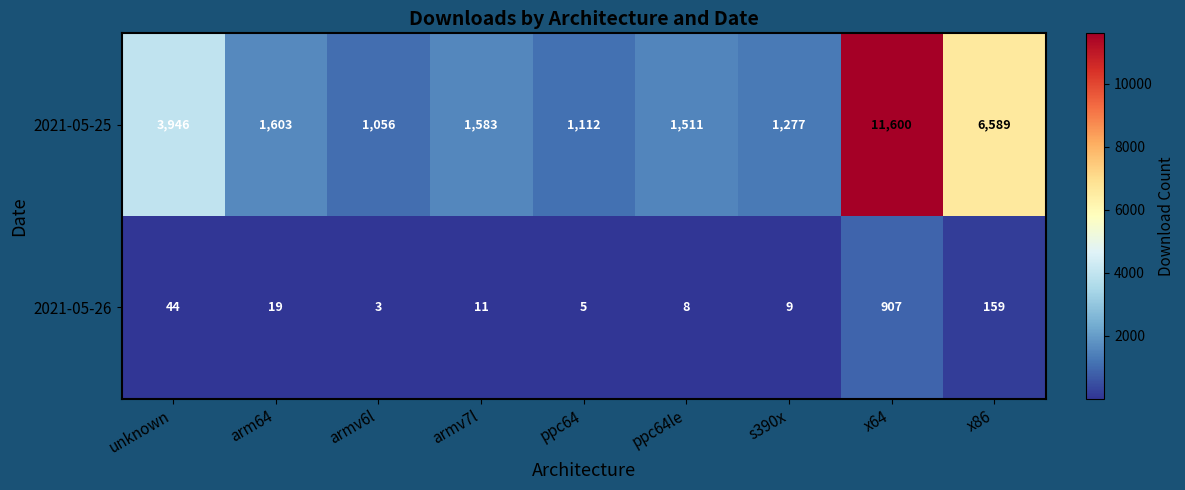

Rank the series by their maximum value, from highest to lowest.

2021-05-25, 2021-05-26